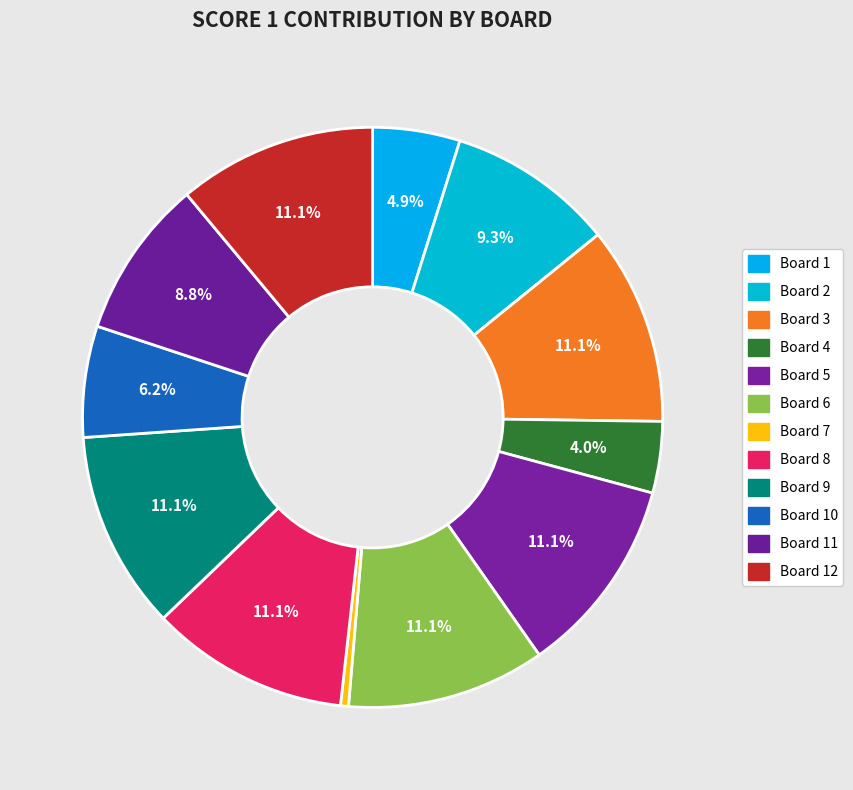

To the nearest percent, what portion does Board 3 represent?

11%